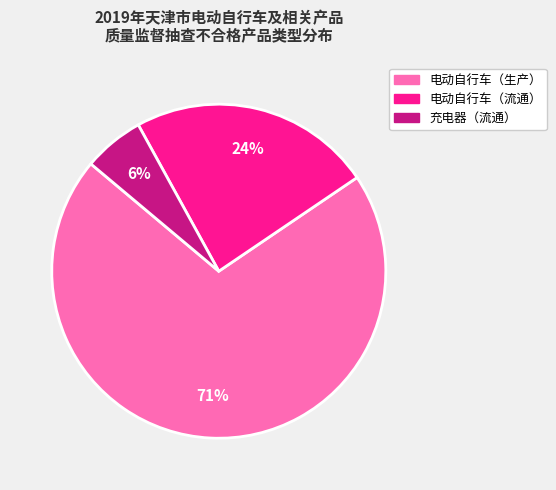

Is it true that 充电器（流通） is 12% of the pie?

False